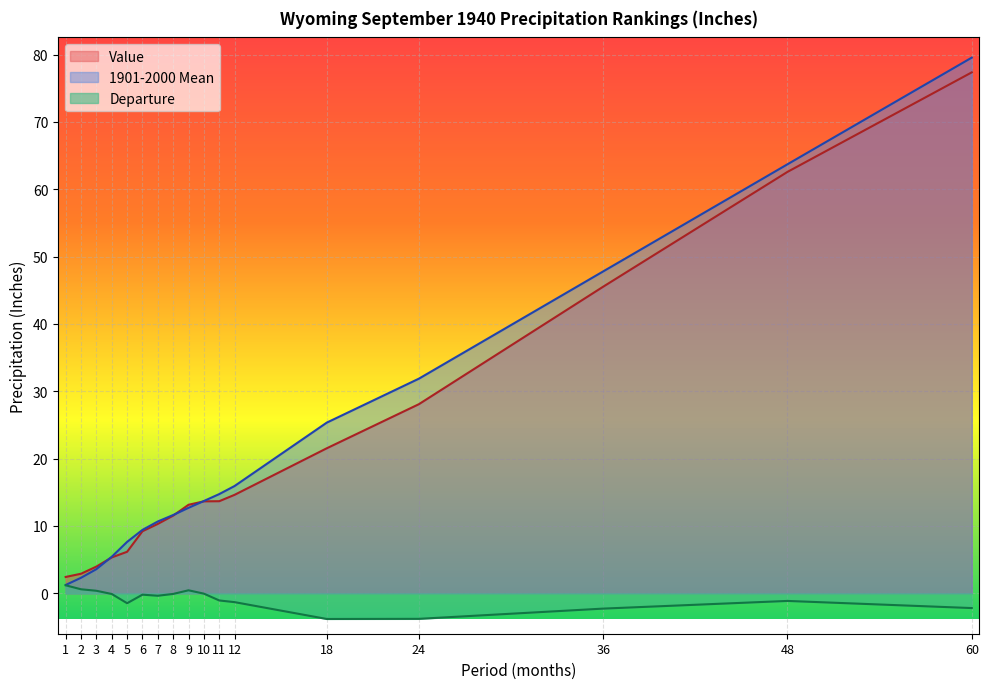

At which category is the sum across all series the highest?

60